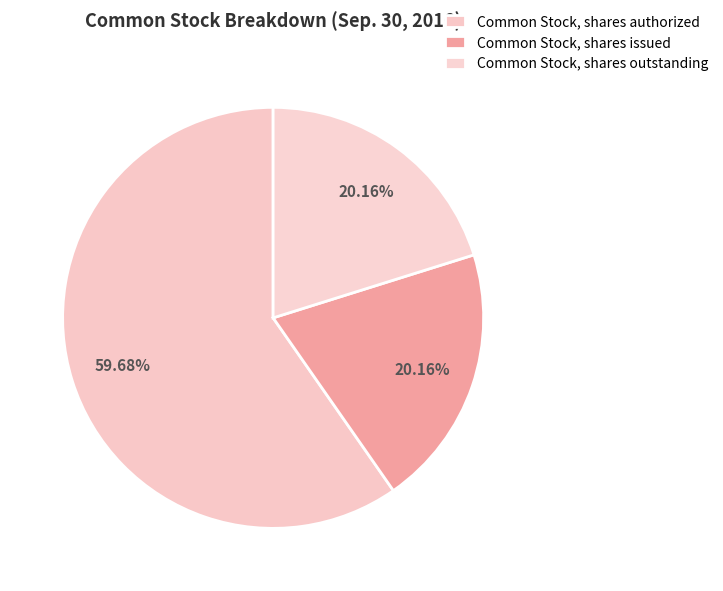

What portion of the pie excludes Common Stock, shares issued?

79.8%